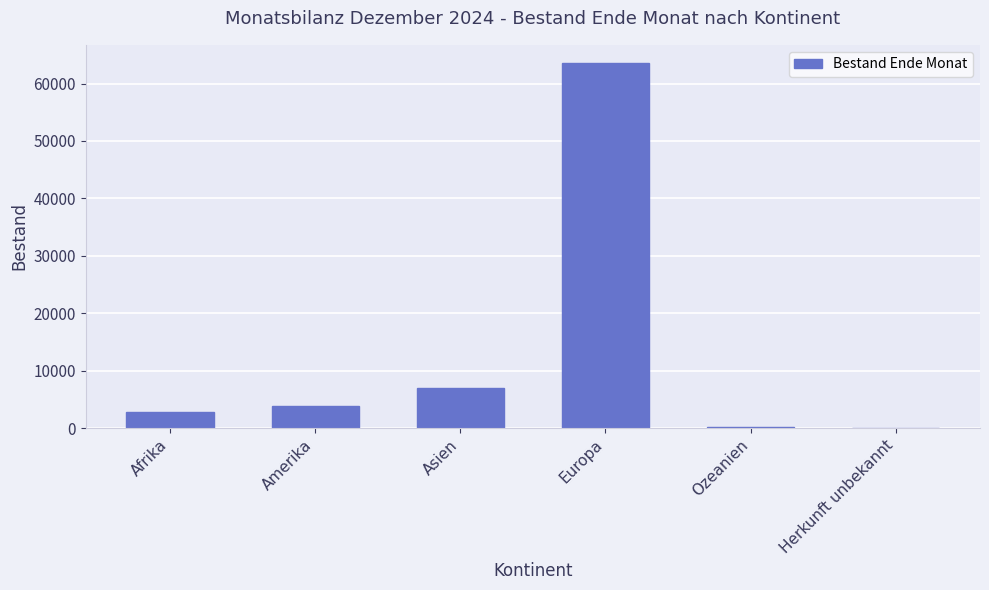

What is the change in value from Afrika to Asien?

+4149